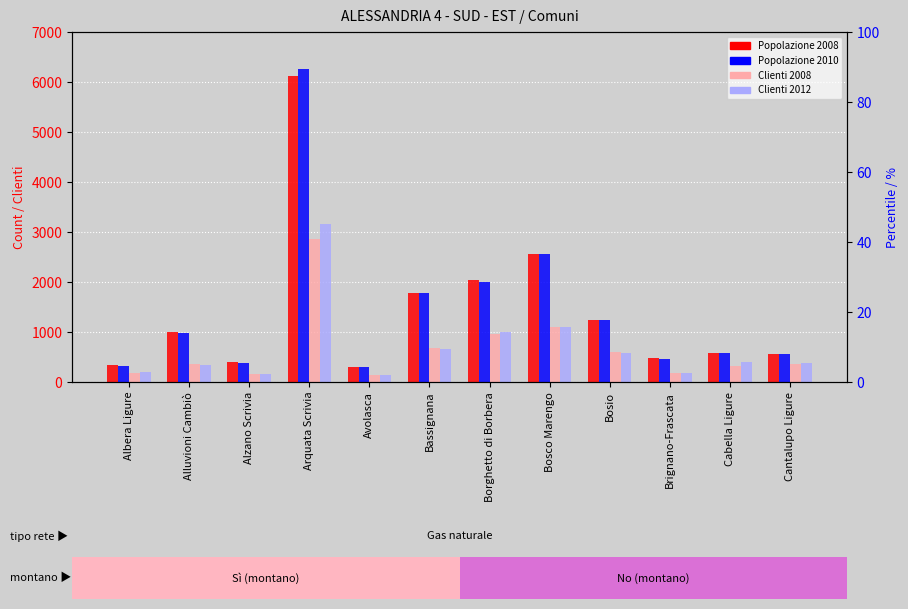

Which series has the largest total across all categories?

Popolazione 2010